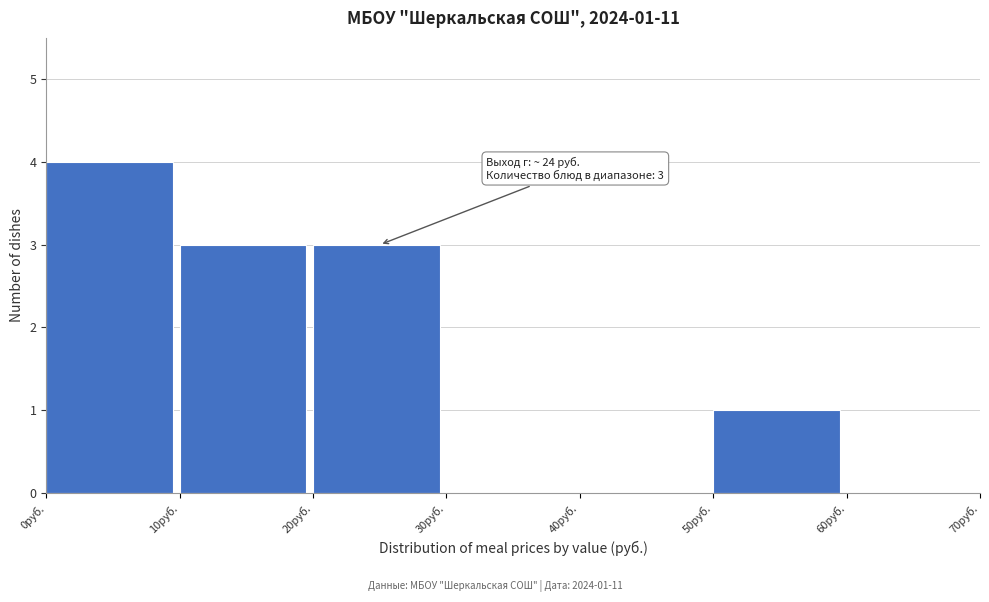

Which range on the x-axis has the tallest bar?

0 to 10